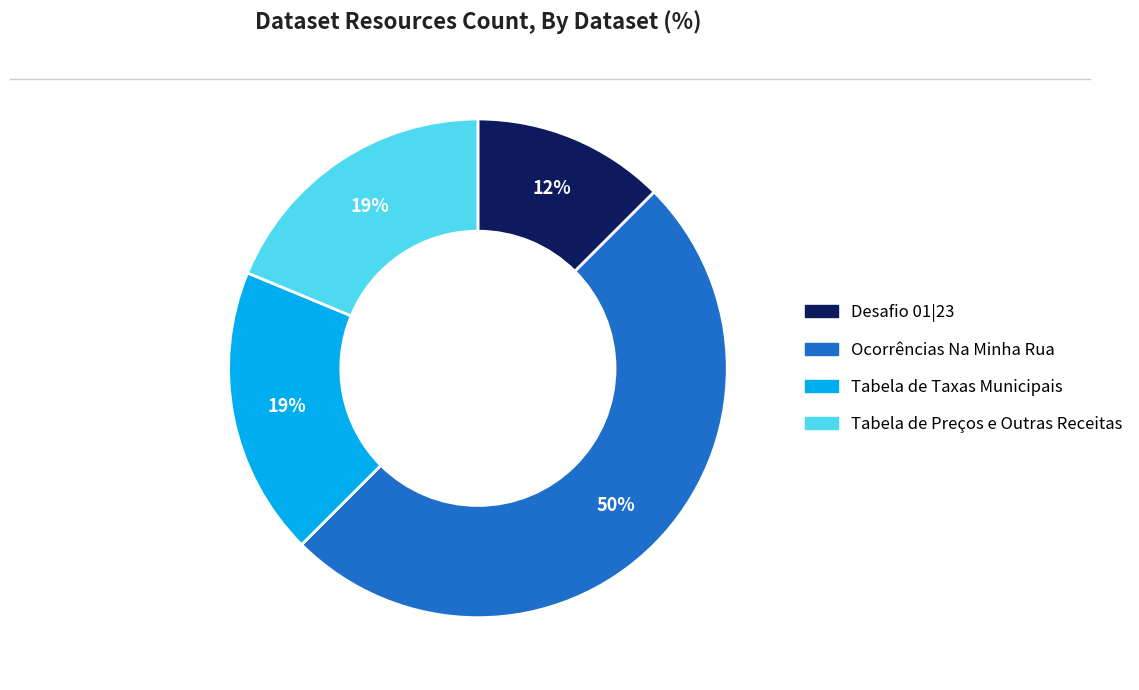

To the nearest percent, what is the average slice percentage?

25%